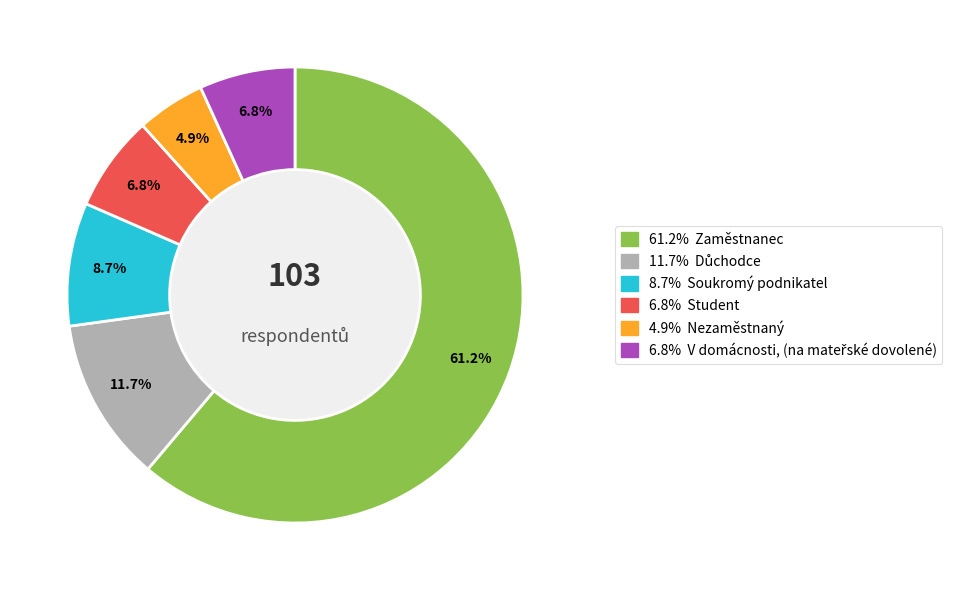

Does any single category account for the majority?

Yes